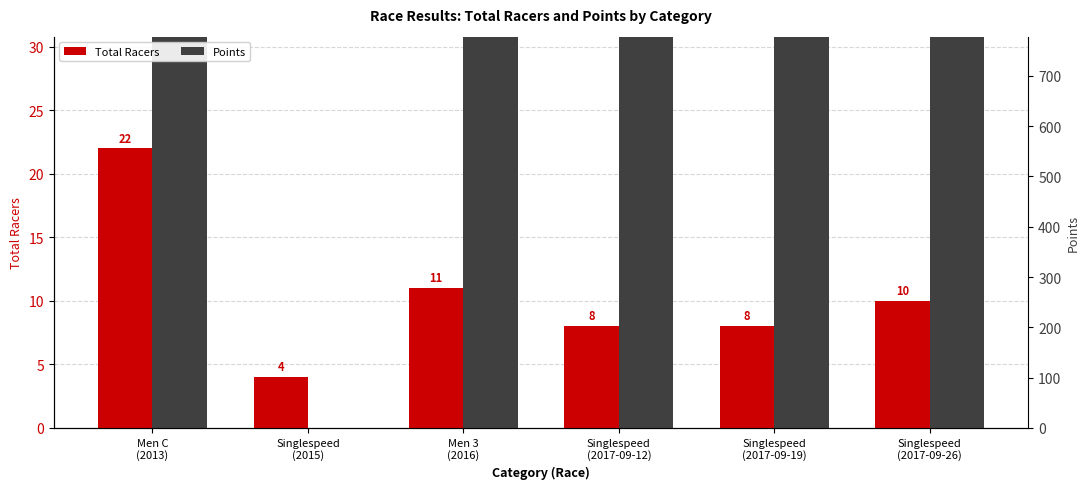

At which category is the sum across all series the highest?

Men 3
(2016)